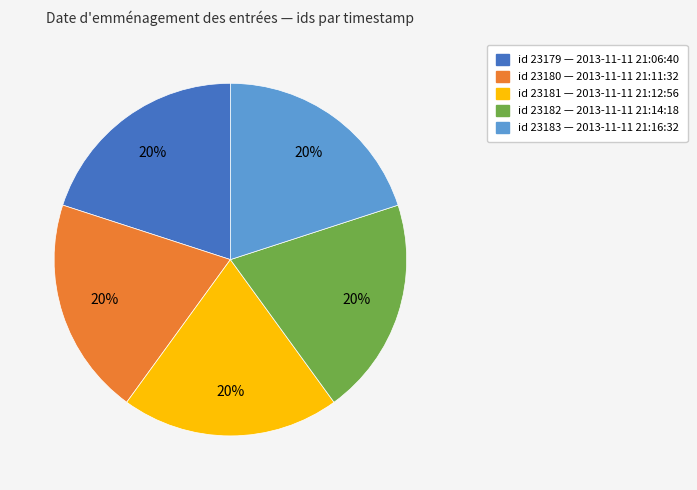

Is there any slice that represents more than half of the pie?

No